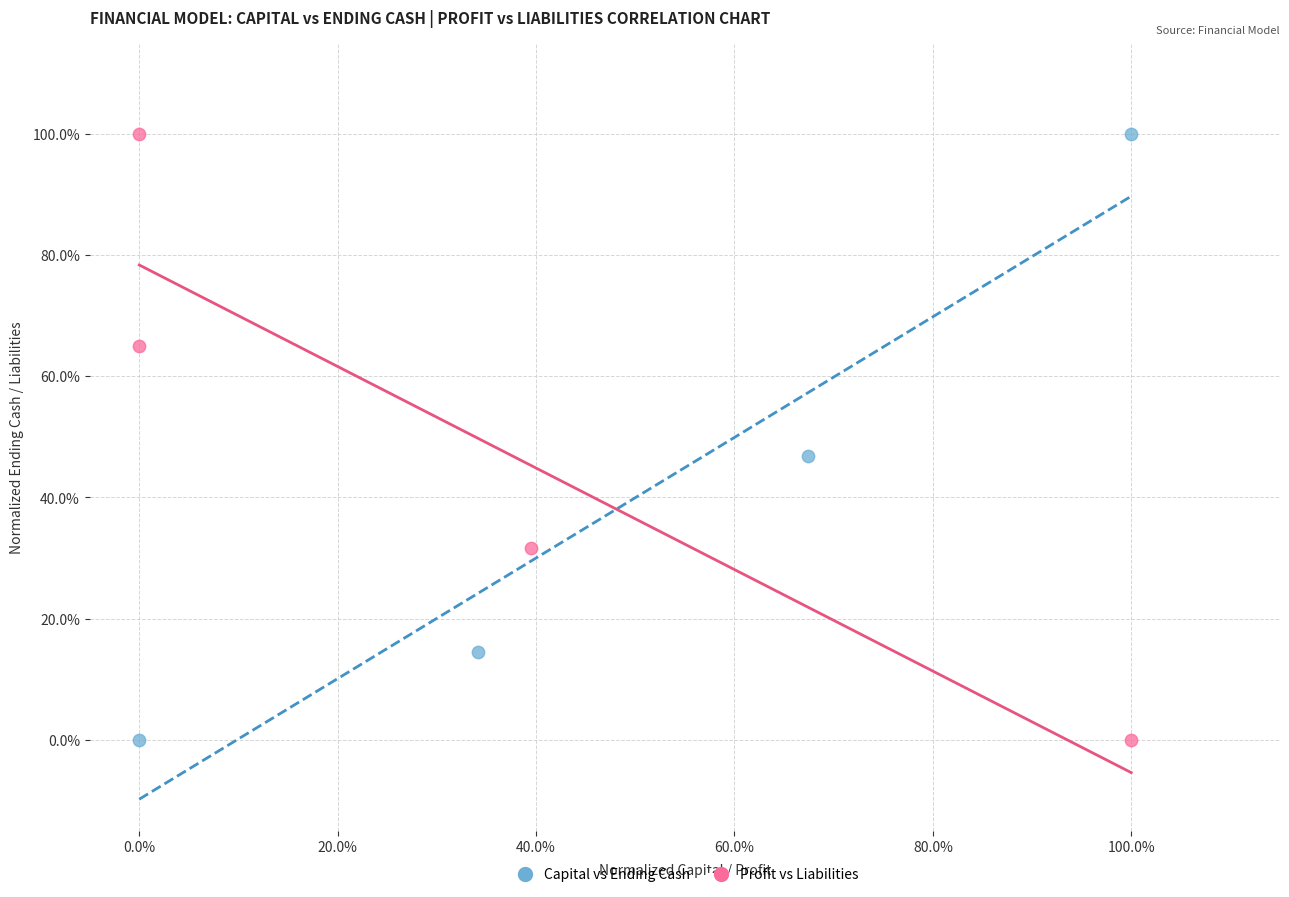

What are all the series names shown in the legend?

Capital vs Ending Cash, Profit vs Liabilities